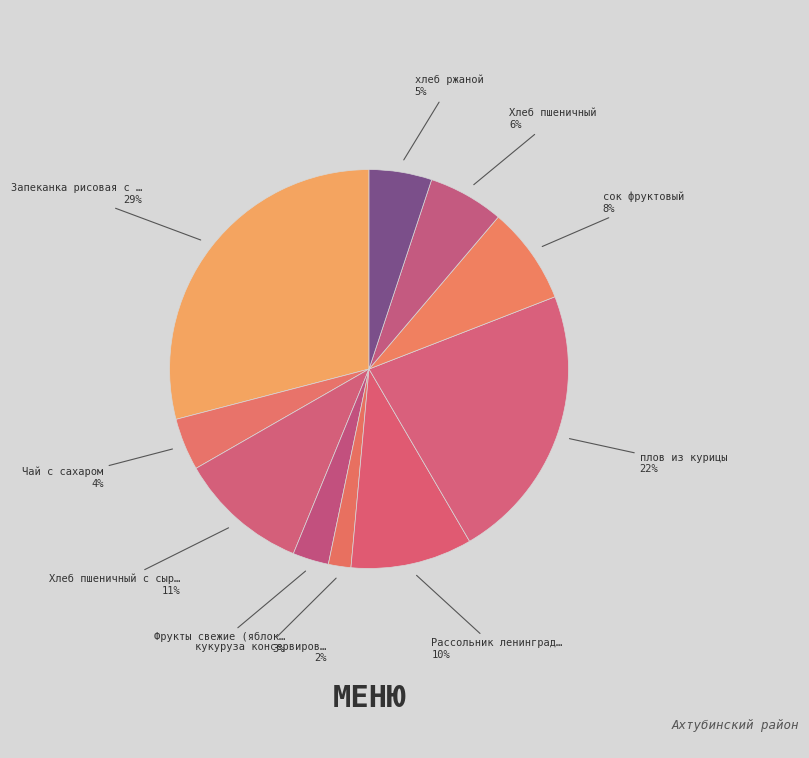

Which slice is the smallest?

кукуруза консервированная